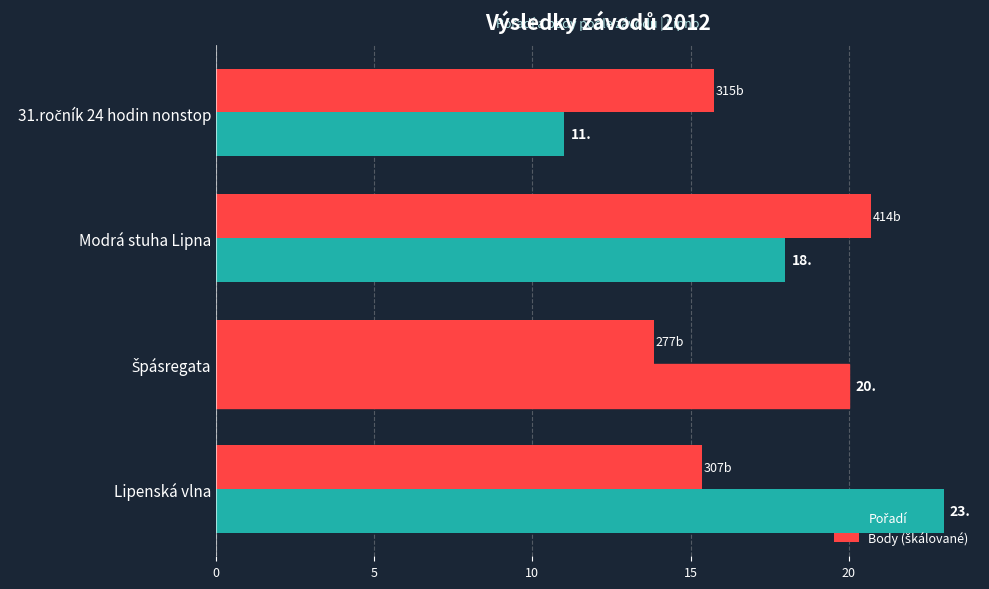

What is the value of the Pořadí bar at the 2nd from the left?

18.0